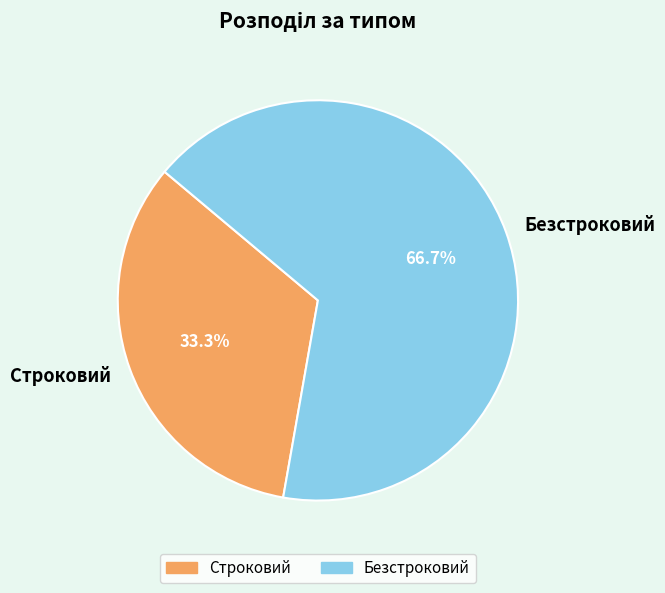

The Строковий slice represents 41% of the pie. True or false?

False